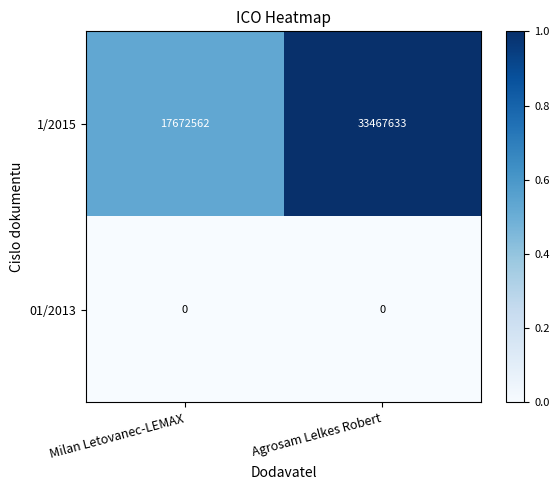

What is the greatest value displayed?

33467633